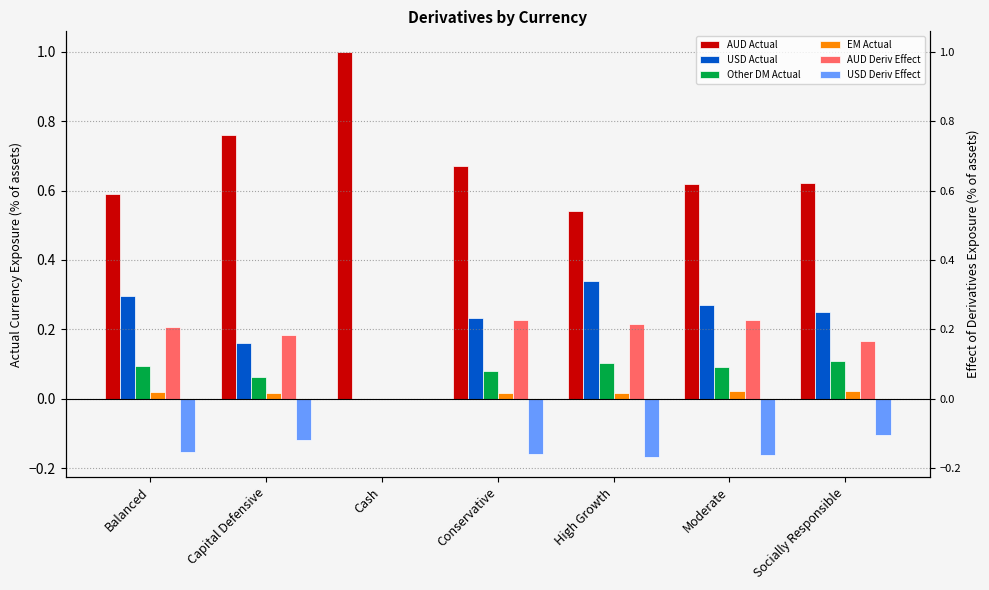

What is the total value across all series at Conservative?

1.1